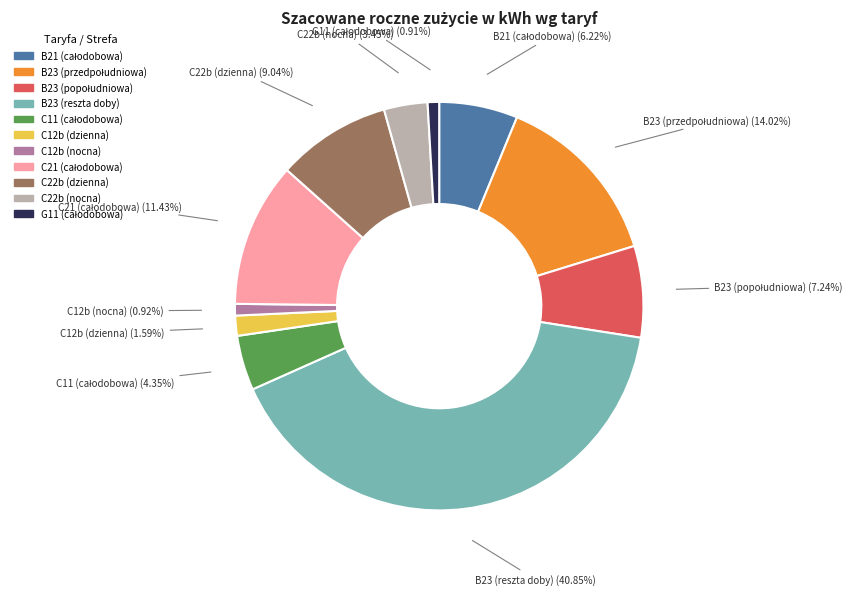

Approximately how many times larger is the value at C12b (nocna) compared to C22b (nocna)?

0.3